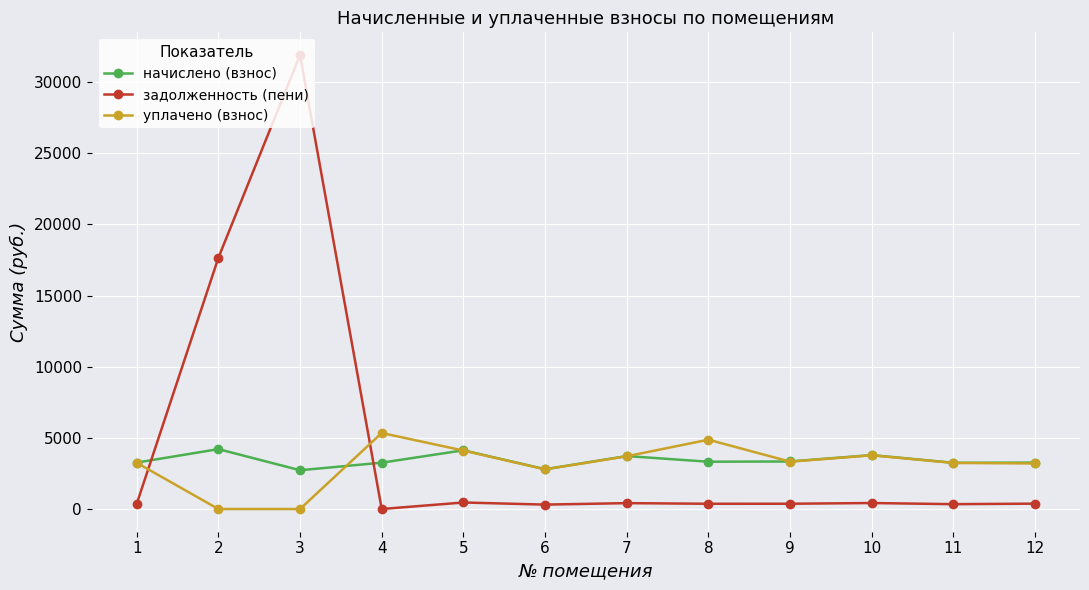

Between 2 and 7, which series saw the biggest shift?

задолженность (пени)